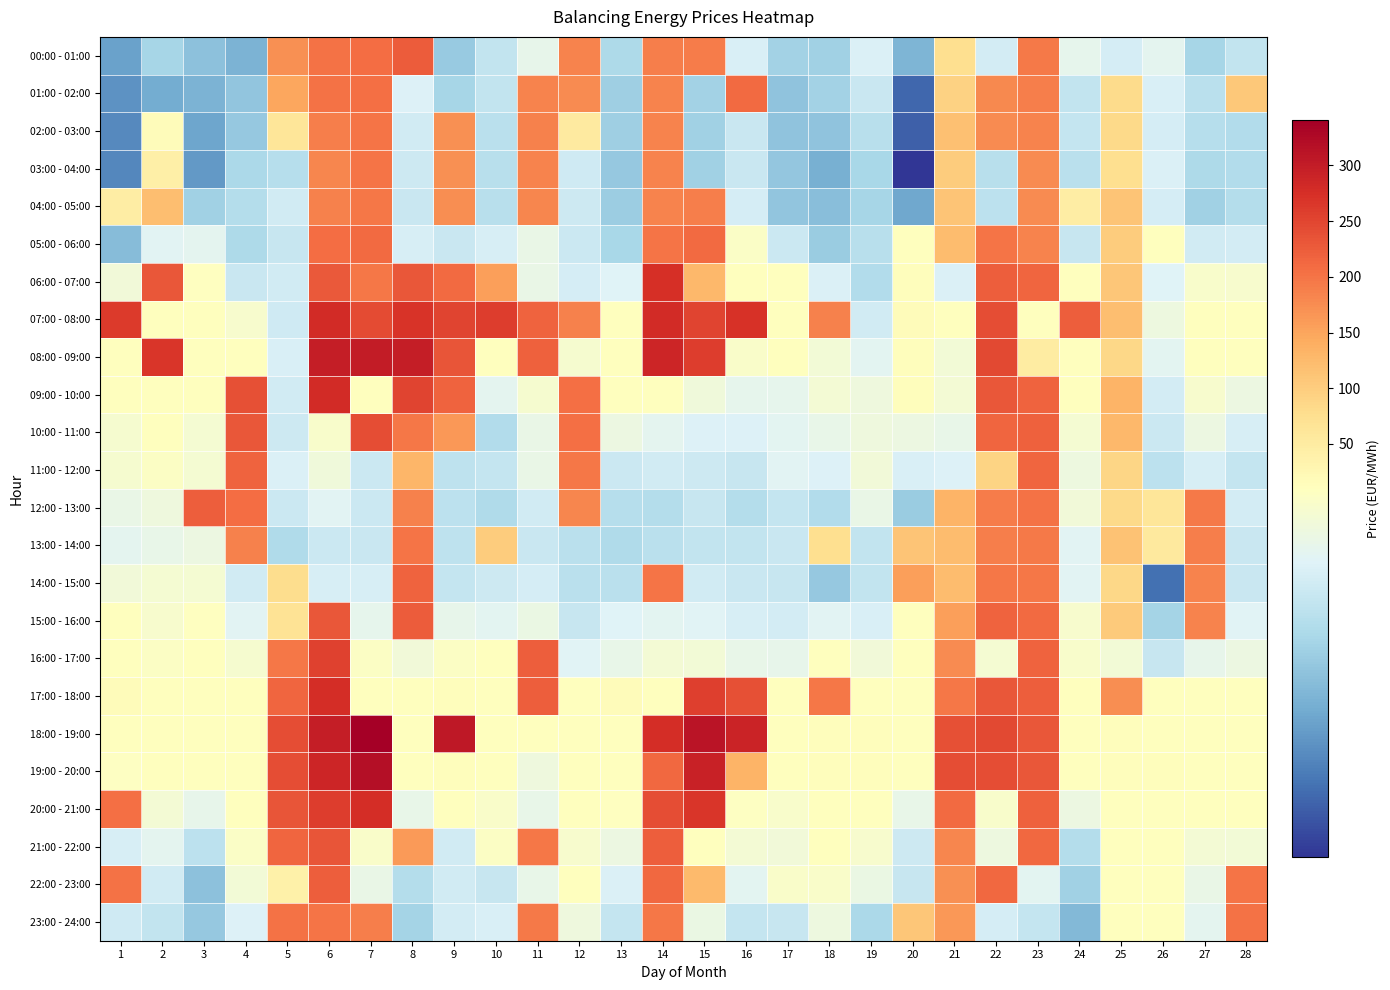

Reading left to right, list all the values displayed in this chart.

00:00 - 01:00: 1=5.6	2=7.0	3=6.5	4=6.0	5=171.2	6=203.0	7=208.0	8=224.8	9=6.7	10=7.7	11=8.7	12=185.4	13=7.2	14=189.9	15=192.1	16=8.2	17=7.0	18=6.9	19=8.3	20=6.1	21=74.8	22=8.1	23=193.8	24=8.7	25=8.2	26=8.6	27=7.1	28=7.7
01:00 - 02:00: 1=5.2	2=5.8	3=6.0	4=6.5	5=147.8	6=201.2	7=204.9	8=8.4	9=7.0	10=7.7	11=183.3	12=177.7	13=6.8	14=185.2	15=6.9	16=211.2	17=6.5	18=7.0	19=7.9	20=4.3	21=93.1	22=179.8	23=189.8	24=7.7	25=79.6	26=8.2	27=7.5	28=105.6
02:00 - 03:00: 1=5.0	2=16.7	3=5.7	4=6.6	5=62.4	6=190.6	7=200.1	8=8.1	9=172.3	10=7.5	11=185.6	12=52.5	13=6.8	14=185.0	15=6.9	16=7.8	17=6.5	18=6.5	19=7.5	20=4.1	21=117.7	22=175.4	23=184.5	24=7.8	25=83.9	26=8.2	27=7.4	28=7.3
03:00 - 04:00: 1=4.9	2=41.3	3=5.3	4=7.2	5=7.4	6=182.2	7=200.3	8=8.0	9=170.9	10=7.5	11=184.7	12=8.0	13=6.7	14=185.0	15=6.9	16=7.9	17=6.6	18=5.9	19=7.1	20=3.2	21=102.2	22=7.5	23=175.2	24=7.5	25=76.9	26=8.3	27=7.2	28=7.3
04:00 - 05:00: 1=47.8	2=118.5	3=6.9	4=7.4	5=8.1	6=185.7	7=198.3	8=7.8	9=174.4	10=7.4	11=182.6	12=7.9	13=6.8	14=185.2	15=189.0	16=8.2	17=6.5	18=6.3	19=7.0	20=5.7	21=110.8	22=7.5	23=175.8	24=46.9	25=111.7	26=8.1	27=6.9	28=7.4
05:00 - 06:00: 1=6.3	2=8.5	3=8.6	4=7.2	5=7.8	6=208.5	7=211.3	8=8.2	9=7.8	10=8.2	11=8.8	12=7.9	13=7.1	14=198.7	15=209.1	16=9.5	17=7.9	18=6.8	19=7.4	20=9.8	21=122.4	22=199.2	23=183.2	24=7.8	25=102.6	26=10.8	27=8.0	28=8.1
06:00 - 07:00: 1=9.2	2=230.3	3=9.7	4=7.8	5=8.1	6=227.4	7=197.0	8=232.0	9=210.2	10=155.2	11=8.8	12=8.1	13=8.4	14=274.8	15=127.3	16=10.6	17=10.2	18=8.3	19=7.3	20=13.6	21=8.3	22=223.7	23=215.6	24=9.7	25=108.9	26=8.4	27=9.4	28=9.4
07:00 - 08:00: 1=260.6	2=10.4	3=10.9	4=9.4	5=8.0	6=279.9	7=244.0	8=270.6	9=250.3	10=258.5	11=218.4	12=185.8	13=10.1	14=279.2	15=252.6	16=272.2	17=10.4	18=187.8	19=8.0	20=15.0	21=10.3	22=242.4	23=10.0	24=221.7	25=119.1	26=9.0	27=10.7	28=10.2
08:00 - 09:00: 1=10.6	2=268.2	3=11.9	4=9.9	5=8.2	6=297.9	7=300.8	8=297.4	9=232.2	10=10.6	11=220.0	12=9.3	13=11.6	14=287.1	15=259.6	16=9.5	17=10.2	18=9.2	19=8.6	20=14.0	21=9.2	22=246.9	23=49.1	24=10.1	25=87.1	26=8.6	27=10.6	28=10.5
09:00 - 10:00: 1=9.8	2=10.2	3=10.1	4=237.8	5=8.1	6=279.6	7=9.7	8=251.8	9=218.4	10=8.6	11=9.3	12=203.6	13=10.1	14=9.8	15=9.1	16=8.7	17=8.7	18=9.2	19=9.0	20=12.8	21=9.2	22=230.4	23=217.4	24=10.0	25=132.7	26=8.1	27=9.4	28=8.9
10:00 - 11:00: 1=9.3	2=9.8	3=9.3	4=229.8	5=8.0	6=9.4	7=242.0	8=198.1	9=163.5	10=7.3	11=8.8	12=203.8	13=8.9	14=8.6	15=8.4	16=8.3	17=8.6	18=8.8	19=9.0	20=8.9	21=8.8	22=214.1	23=220.0	24=9.3	25=126.3	26=7.9	27=8.9	28=8.2
11:00 - 12:00: 1=9.3	2=9.6	3=9.3	4=218.9	5=8.3	6=9.1	7=7.9	8=130.5	9=7.6	10=7.7	11=8.8	12=196.1	13=7.9	14=8.1	15=7.9	16=7.8	17=8.5	18=8.3	19=9.1	20=8.3	21=8.3	22=90.7	23=214.0	24=9.0	25=88.5	26=7.6	27=8.2	28=7.8
12:00 - 13:00: 1=8.8	2=9.0	3=222.0	4=208.4	5=7.9	6=8.5	7=7.9	8=187.8	9=7.6	10=7.3	11=8.0	12=181.8	13=7.4	14=7.4	15=7.8	16=7.3	17=7.8	18=7.3	19=8.8	20=6.7	21=132.3	22=191.1	23=201.3	24=9.1	25=84.5	26=63.6	27=194.4	28=8.1
13:00 - 14:00: 1=8.6	2=8.8	3=8.9	4=186.7	5=7.3	6=7.9	7=7.8	8=198.9	9=7.6	10=100.4	11=7.8	12=7.5	13=7.3	14=7.5	15=7.7	16=7.7	17=7.9	18=75.1	19=7.7	20=111.8	21=121.3	22=189.8	23=195.7	24=8.5	25=114.5	26=55.1	27=189.3	28=7.9
14:00 - 15:00: 1=9.1	2=9.3	3=9.3	4=8.1	5=79.3	6=8.2	7=8.2	8=216.6	9=7.8	10=8.0	11=8.1	12=7.5	13=7.5	14=200.1	15=8.0	16=7.9	17=7.8	18=6.7	19=7.7	20=156.2	21=120.9	22=196.7	23=196.7	24=8.5	25=85.4	26=4.5	27=183.8	28=7.8
15:00 - 16:00: 1=10.3	2=9.4	3=9.7	4=8.5	5=68.3	6=232.0	7=8.7	8=224.5	9=8.7	10=8.6	11=8.8	12=7.8	13=8.4	14=8.6	15=8.5	16=8.2	17=8.1	18=8.5	19=8.3	20=11.5	21=154.7	22=216.6	23=208.9	24=9.4	25=105.2	26=7.0	27=184.7	28=8.5
16:00 - 17:00: 1=10.2	2=9.6	3=10.1	4=9.3	5=196.7	6=253.6	7=9.6	8=9.2	9=9.6	10=9.9	11=222.5	12=8.4	13=8.8	14=9.2	15=9.2	16=8.8	17=8.7	18=9.8	19=9.1	20=9.9	21=177.5	22=9.3	23=216.7	24=9.4	25=9.2	26=7.8	27=8.7	28=8.9
17:00 - 18:00: 1=16.2	2=10.2	3=11.3	4=10.2	5=214.0	6=277.6	7=11.2	8=9.9	9=13.0	10=11.3	11=224.2	12=9.9	13=15.2	14=9.9	15=257.1	16=239.3	17=11.8	18=196.5	19=11.1	20=9.8	21=196.5	22=231.0	23=222.6	24=10.0	25=173.7	26=10.2	27=9.8	28=9.9
18:00 - 19:00: 1=11.7	2=10.5	3=11.3	4=11.1	5=241.4	6=298.4	7=340.6	8=10.3	9=305.2	10=11.5	11=9.7	12=10.6	13=11.4	14=276.9	15=310.8	16=289.2	17=12.0	18=13.1	19=12.4	20=11.1	21=238.2	22=245.0	23=231.3	24=10.1	25=13.5	26=12.1	27=10.9	28=11.1
19:00 - 20:00: 1=9.7	2=9.9	3=10.3	4=10.8	5=242.3	6=287.0	7=317.6	8=9.8	9=13.1	10=11.7	11=9.0	12=10.7	13=10.6	14=212.4	15=293.6	16=132.7	17=12.2	18=13.3	19=12.5	20=10.4	21=241.9	22=241.8	23=231.0	24=9.9	25=12.9	26=12.4	27=11.4	28=11.2
20:00 - 21:00: 1=205.8	2=9.2	3=8.7	4=10.2	5=234.2	6=260.2	7=276.3	8=8.8	9=10.3	10=9.5	11=8.8	12=10.1	13=9.7	14=241.3	15=266.6	16=9.6	17=9.4	18=11.6	19=10.5	20=8.8	21=209.9	22=9.4	23=220.3	24=8.9	25=11.4	26=12.1	27=10.0	28=10.0
21:00 - 22:00: 1=8.2	2=8.6	3=7.6	4=9.5	5=215.4	6=233.3	7=9.5	8=160.1	9=8.1	10=9.6	11=196.8	12=9.4	13=8.9	14=224.1	15=9.8	16=9.2	17=9.2	18=10.0	19=9.4	20=8.0	21=180.8	22=8.9	23=211.6	24=7.3	25=10.0	26=11.2	27=9.2	28=9.2
22:00 - 23:00: 1=201.7	2=8.0	3=6.5	4=9.2	5=38.2	6=223.7	7=8.8	8=7.3	9=8.1	10=7.8	11=8.8	12=9.8	13=8.3	14=211.4	15=124.6	16=8.6	17=9.5	18=9.5	19=8.8	20=7.8	21=171.6	22=212.7	23=8.6	24=6.9	25=11.0	26=10.9	27=8.8	28=199.9
23:00 - 24:00: 1=8.0	2=7.7	3=6.6	4=8.3	5=201.8	6=199.8	7=189.3	8=7.0	9=8.1	10=8.2	11=195.1	12=9.0	13=7.7	14=198.4	15=8.9	16=7.8	17=7.8	18=9.0	19=7.2	20=108.3	21=163.1	22=8.2	23=7.8	24=6.2	25=10.6	26=10.5	27=8.6	28=201.6